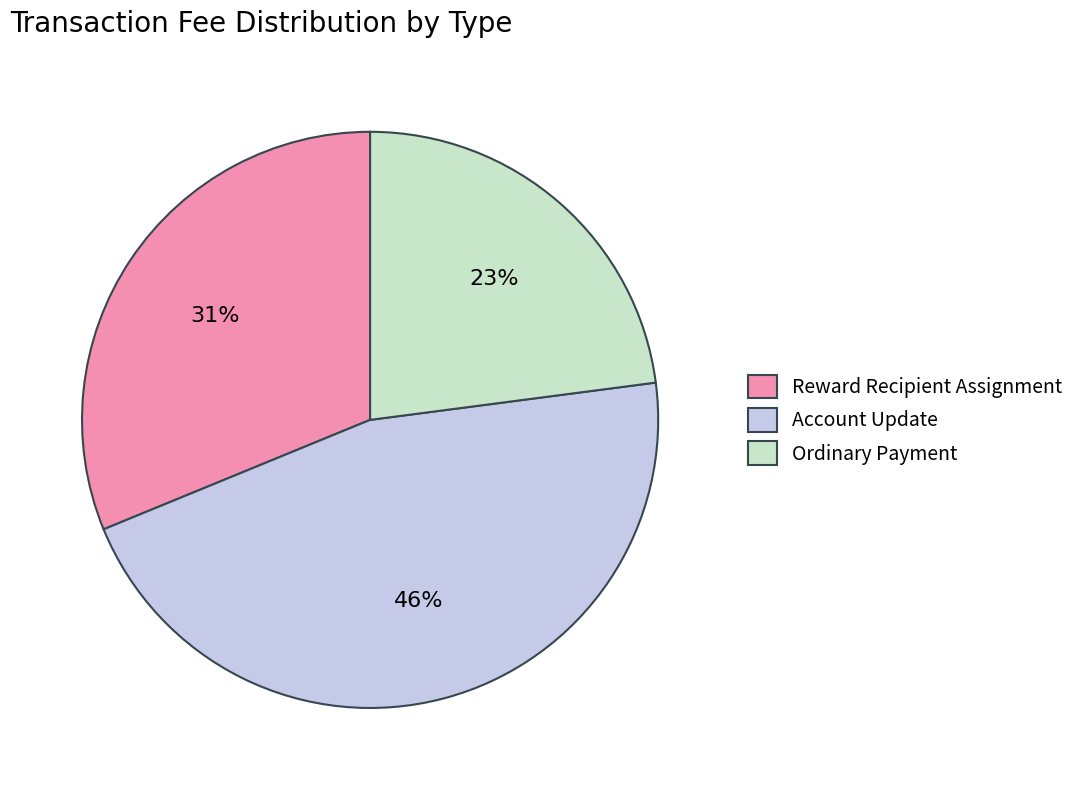

What is the smallest slice in the pie chart?

Ordinary Payment